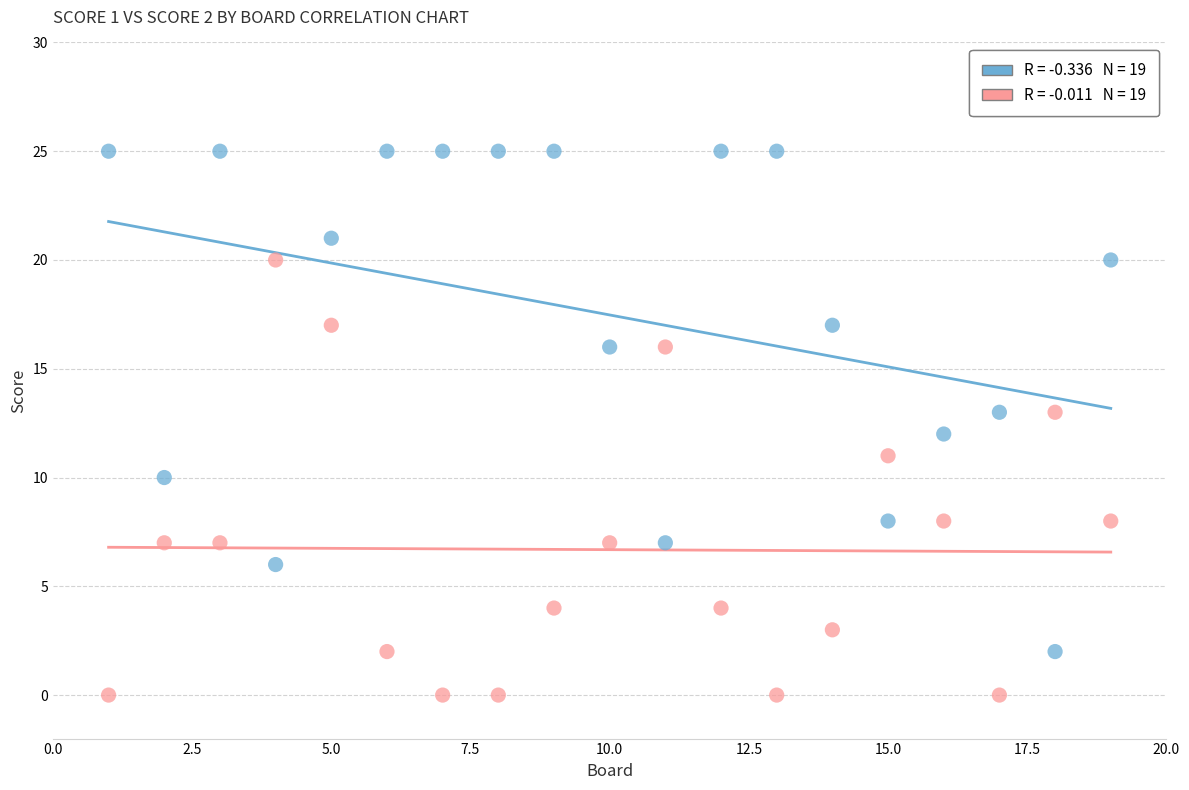

Across all data points, what is the range of X values (max minus min)?

18